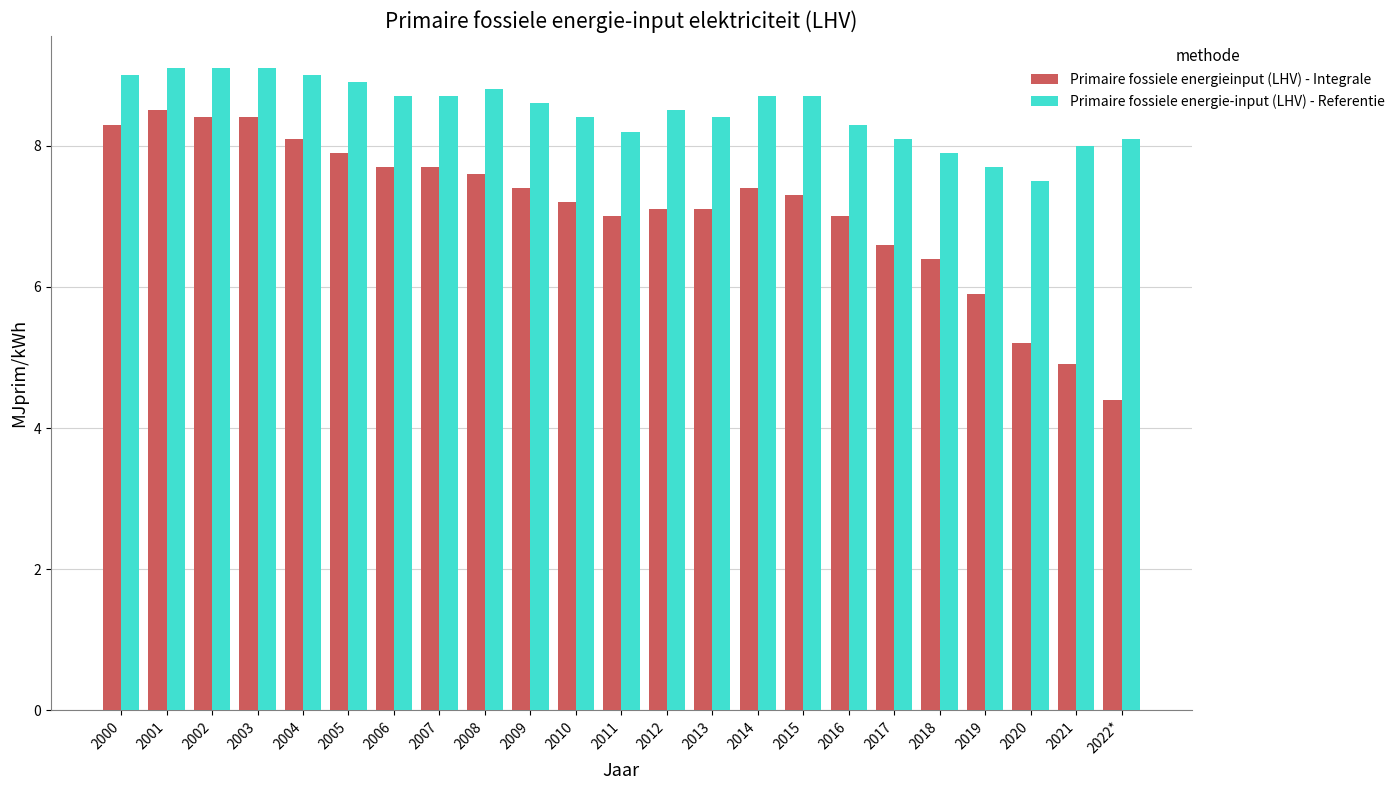

Reading right to left, extract all data points from this chart.

Primaire fossiele energieinput (LHV) - Integrale: 2022*=4.4	2021=4.9	2020=5.2	2019=5.9	2018=6.4	2017=6.6	2016=7.0	2015=7.3	2014=7.4	2013=7.1	2012=7.1	2011=7.0	2010=7.2	2009=7.4	2008=7.6	2007=7.7	2006=7.7	2005=7.9	2004=8.1	2003=8.4	2002=8.4	2001=8.5	2000=8.3
Primaire fossiele energie-input (LHV) - Referentie: 2022*=8.1	2021=8.0	2020=7.5	2019=7.7	2018=7.9	2017=8.1	2016=8.3	2015=8.7	2014=8.7	2013=8.4	2012=8.5	2011=8.2	2010=8.4	2009=8.6	2008=8.8	2007=8.7	2006=8.7	2005=8.9	2004=9.0	2003=9.1	2002=9.1	2001=9.1	2000=9.0